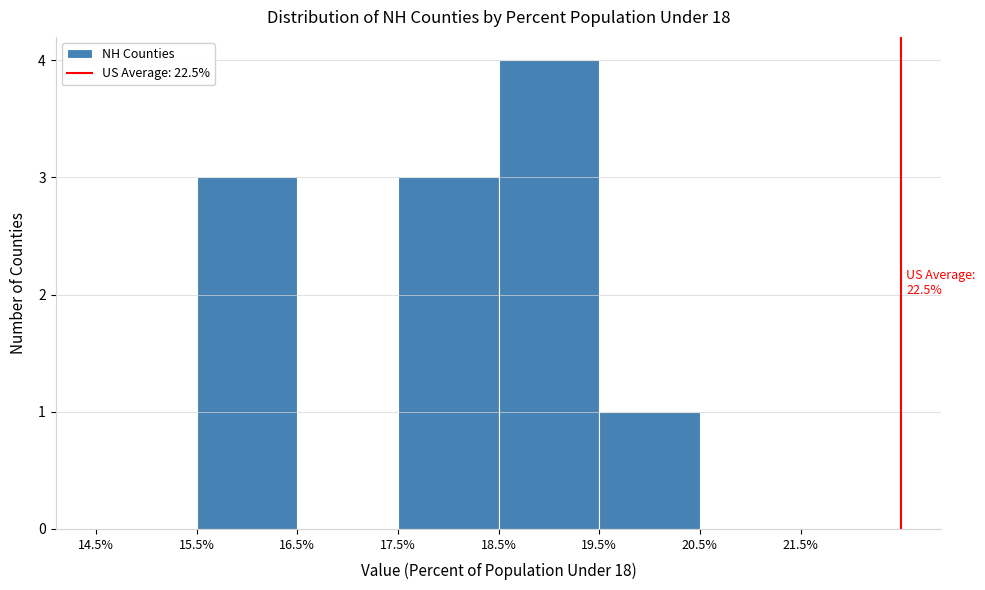

Which range on the x-axis has the tallest bar?

18.5% to 19.5%